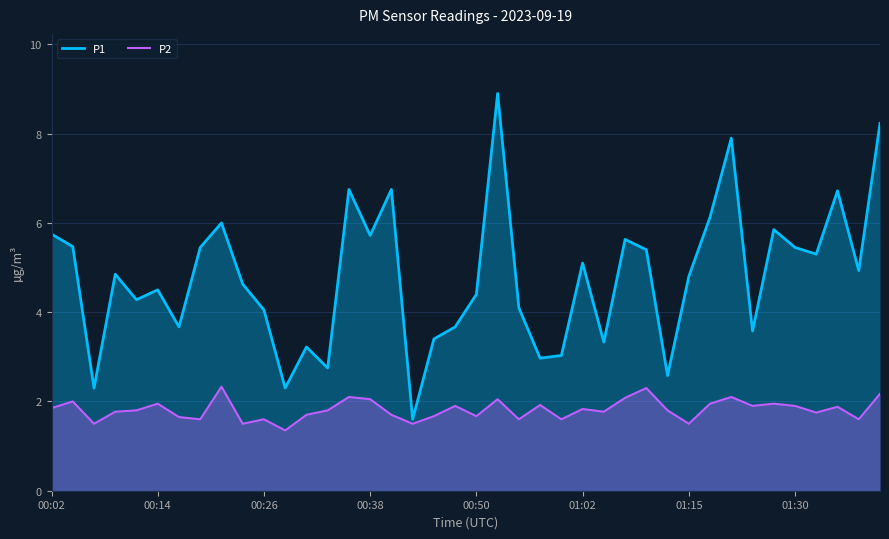

What is the maximum value for P1?

8.9